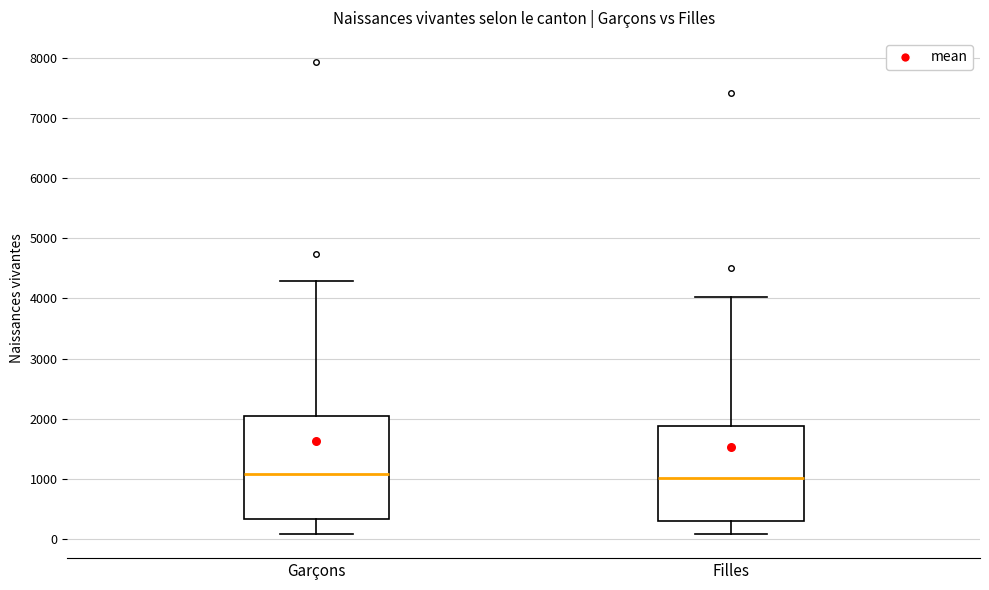

Reading left to right, transcribe this box plot: for each box, give where its median line is, the range the box spans, and where its two whiskers end, as read against the y-axis. The values are not printed on the chart, so give them approximately, as read against the axis.

Garçons: median 1100, box 300 to 2100, whiskers 100 to 4300
Filles: median 1000, box 300 to 1900, whiskers 100 to 4000